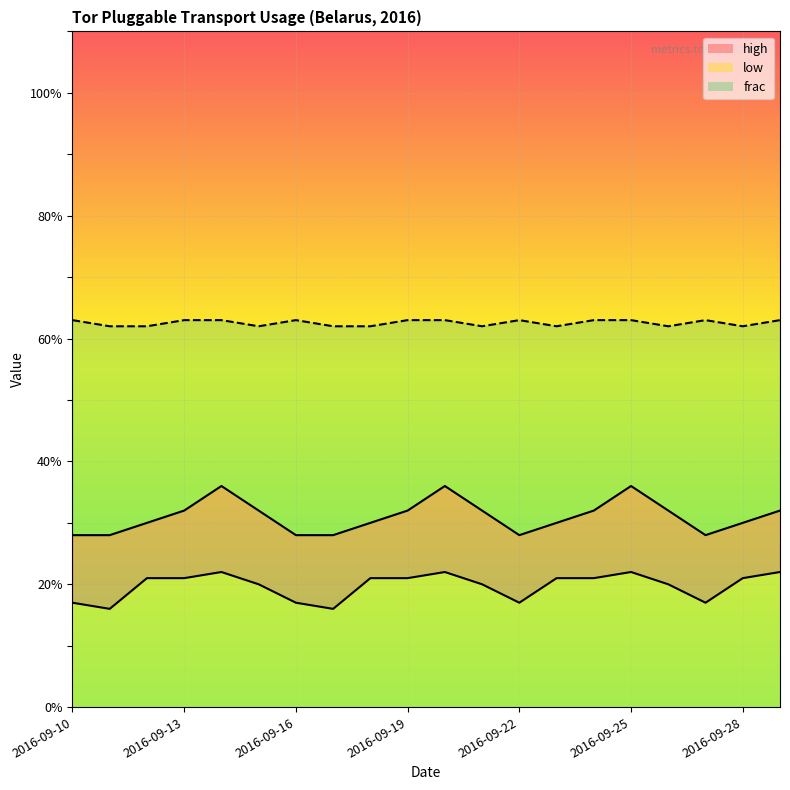

The frac series shows 16 at 2016-09-28. True or false?

False